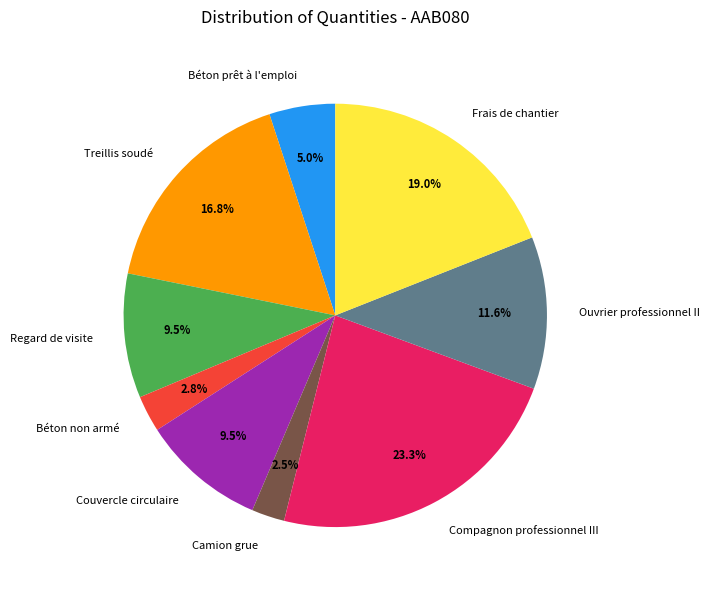

To the nearest percent, what is the difference between the largest and smallest slice percentages?

21%